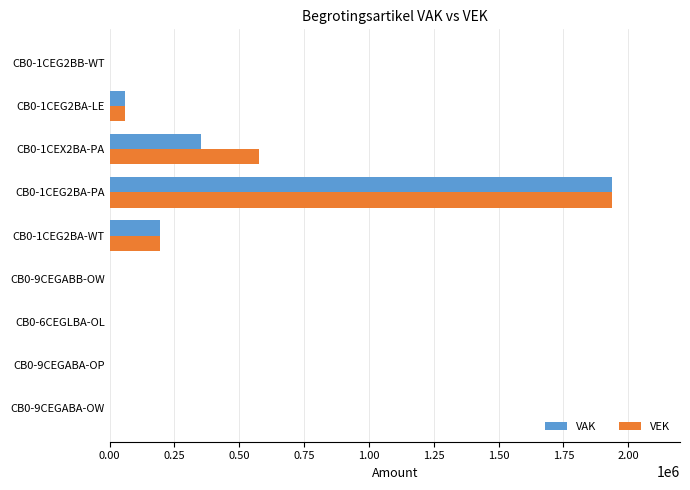

How many data points does each series have?

9